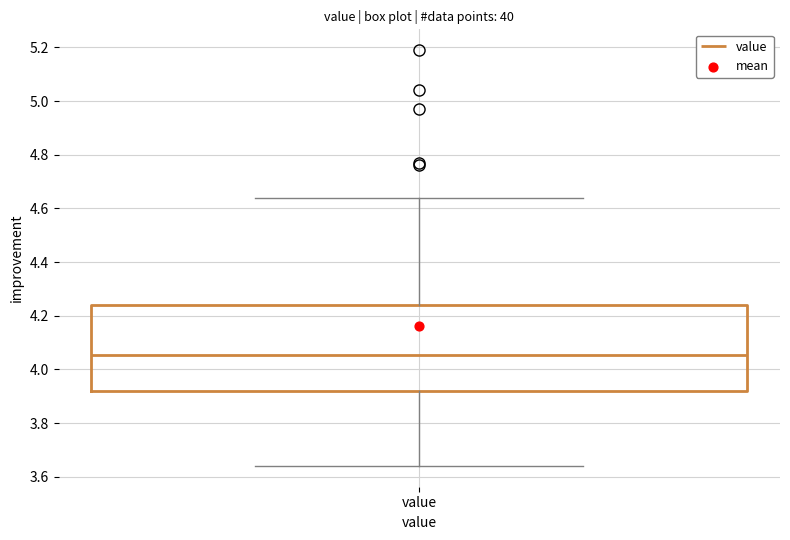

Transcribe this box plot: give where the median line is, the range the box spans, and where the two whiskers end, as read against the y-axis. The values are not printed on the chart, so give them approximately, as read against the axis.

median 4.06, box 3.92 to 4.24, whiskers 3.64 to 4.64